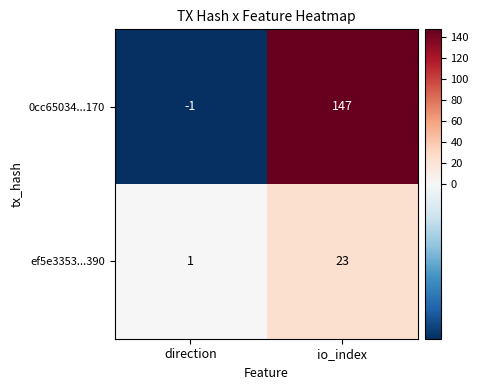

Which series has the widest spread of values?

0cc65034...170